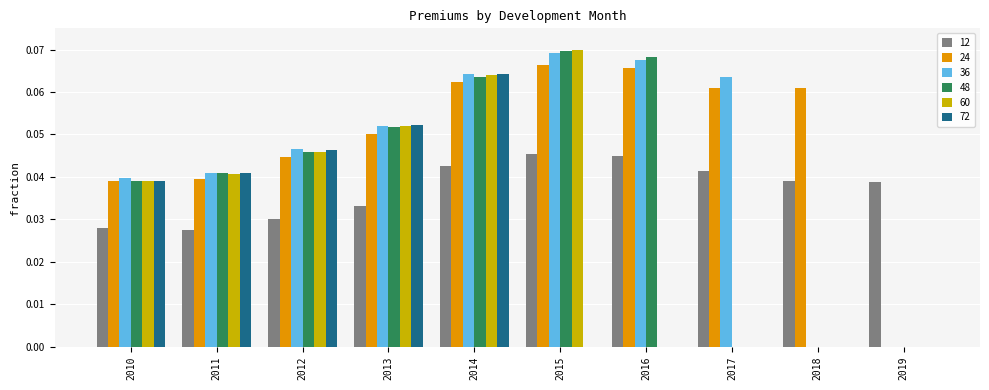

The 36 series shows 0.0 at 2013. True or false?

False